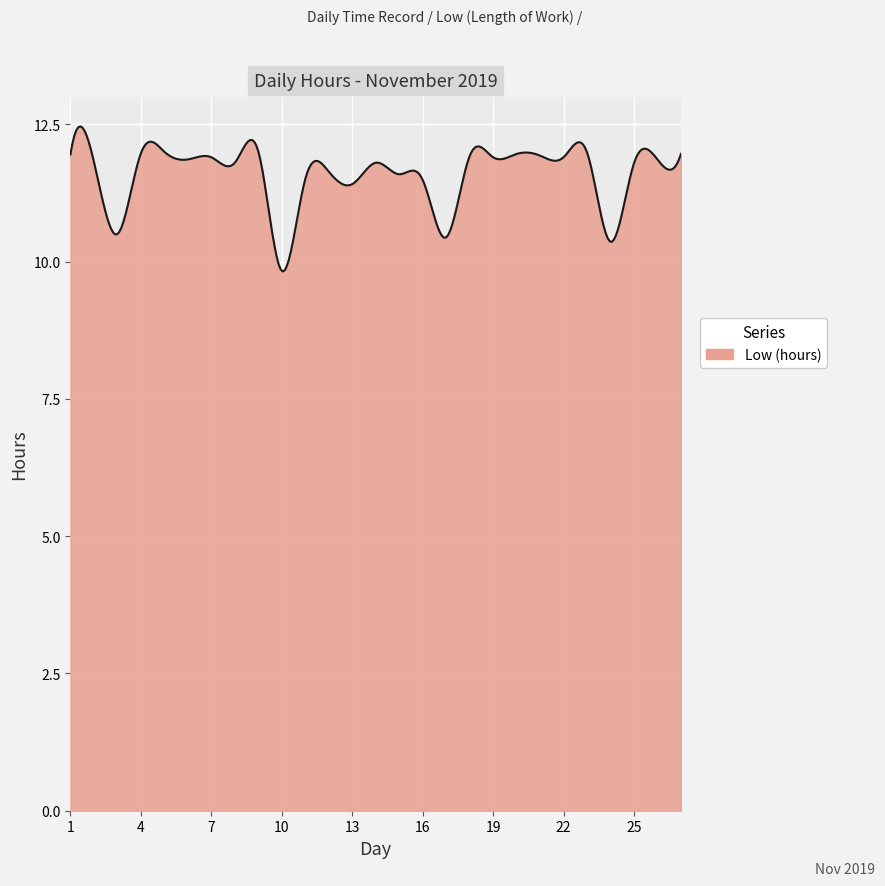

Does the chart display data point markers on the line(s)?

No